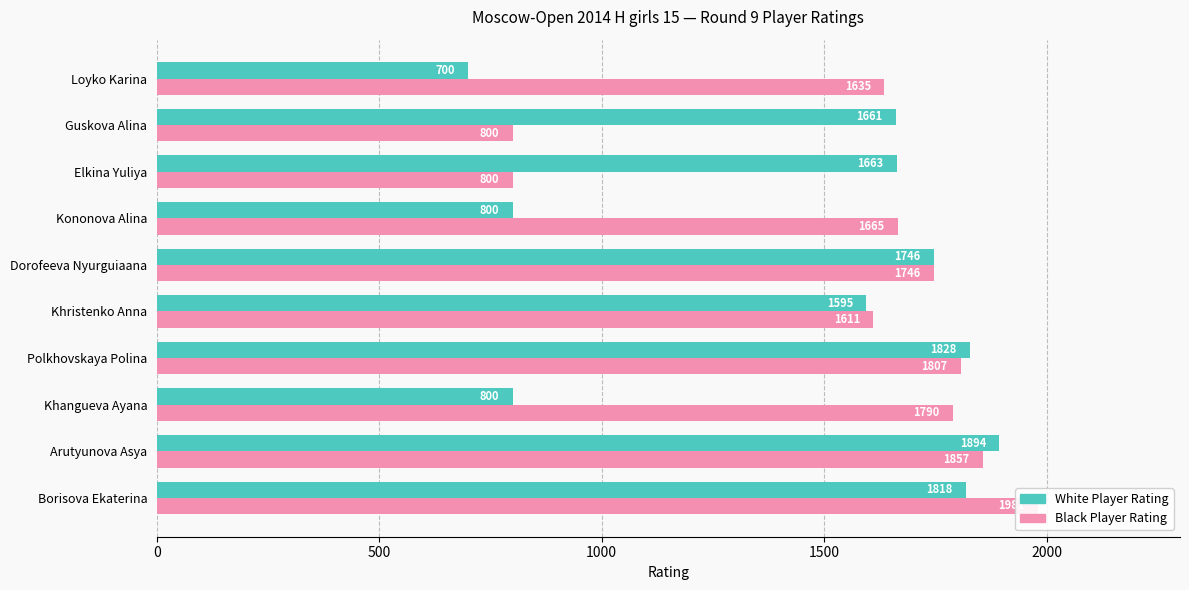

True or false: White Player Rating has a value of 1062 at Borisova Ekaterina.

False